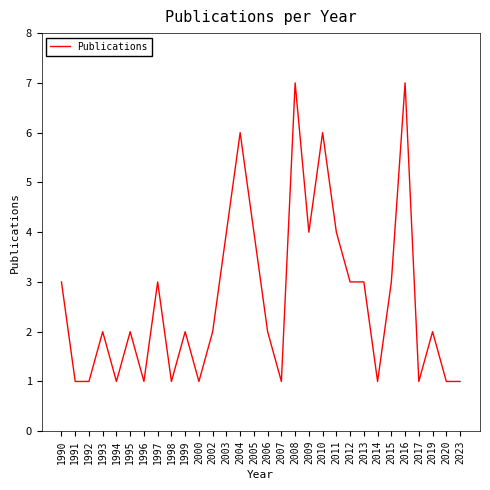

At which label does the data first exceed 2?

1990